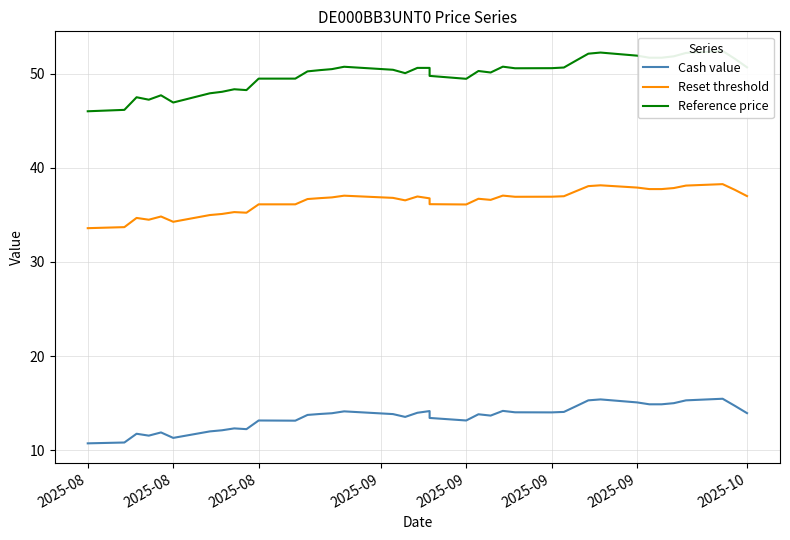

What is the average value of the Cash value series?

13.6